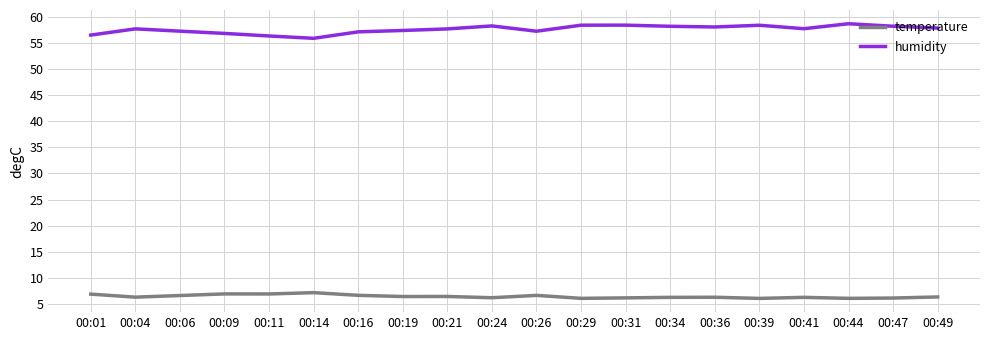

Is the value of humidity at 00:26 greater than the value of temperature at 00:11?

Yes